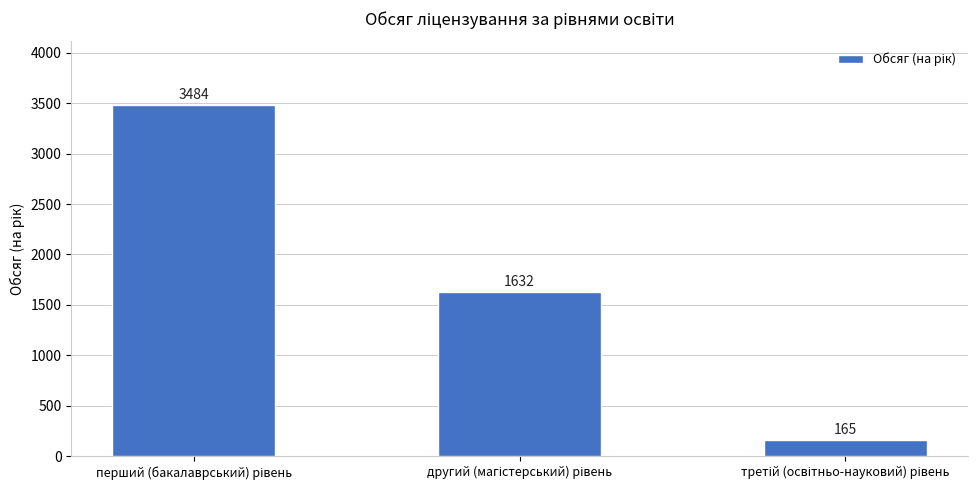

What is the sum of all values?

5281